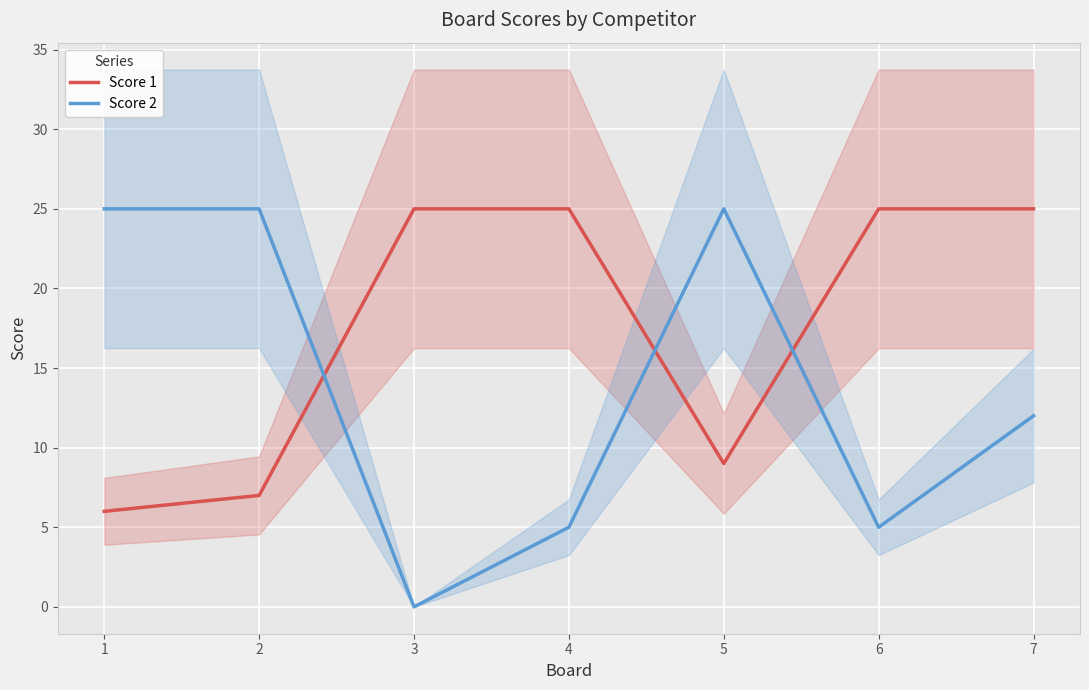

Which series changed the most between 2 and 7?

Score 1